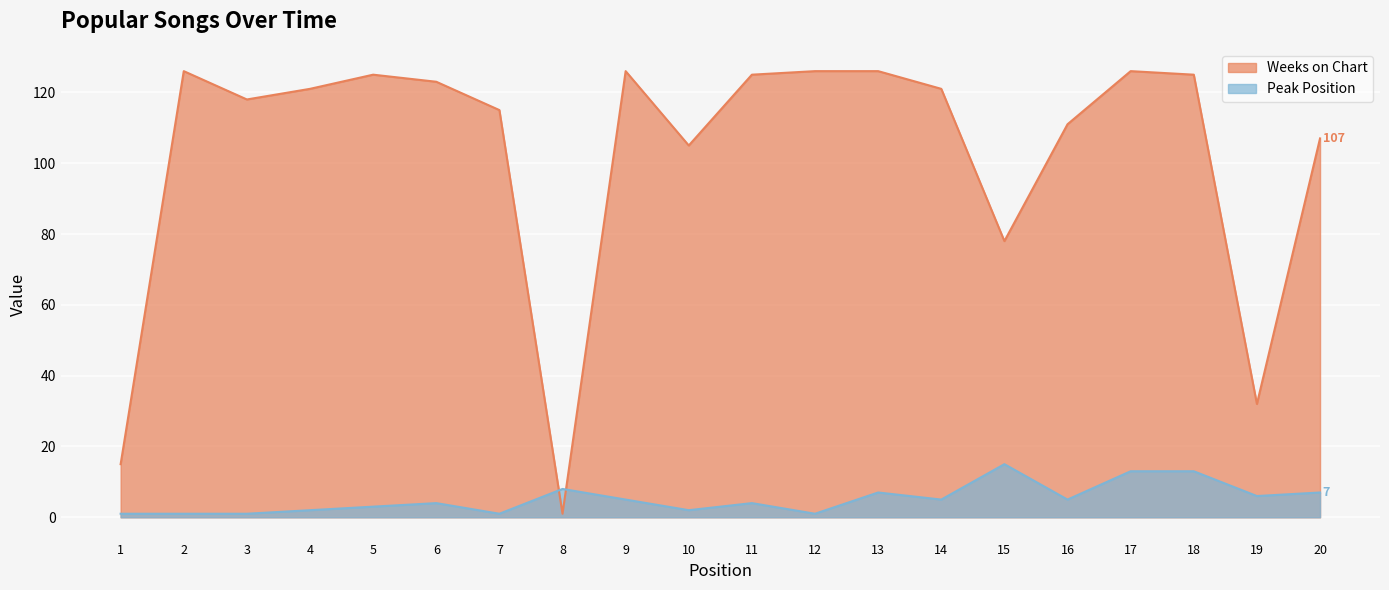

What value does the Weeks on Chart series have at 11?

125